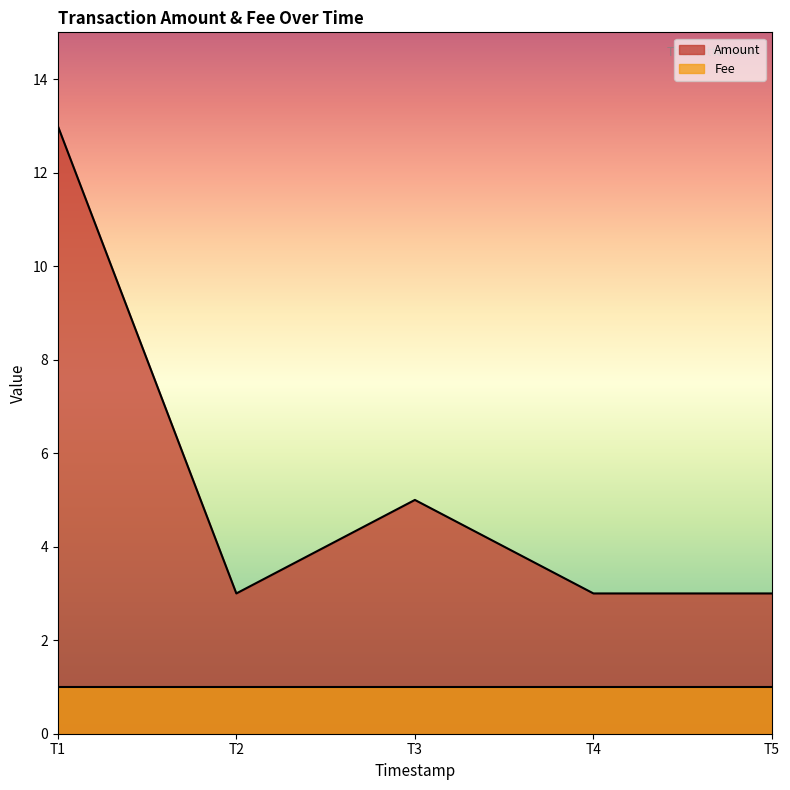

True or false: there are more than 2 points higher than both neighbors.

False